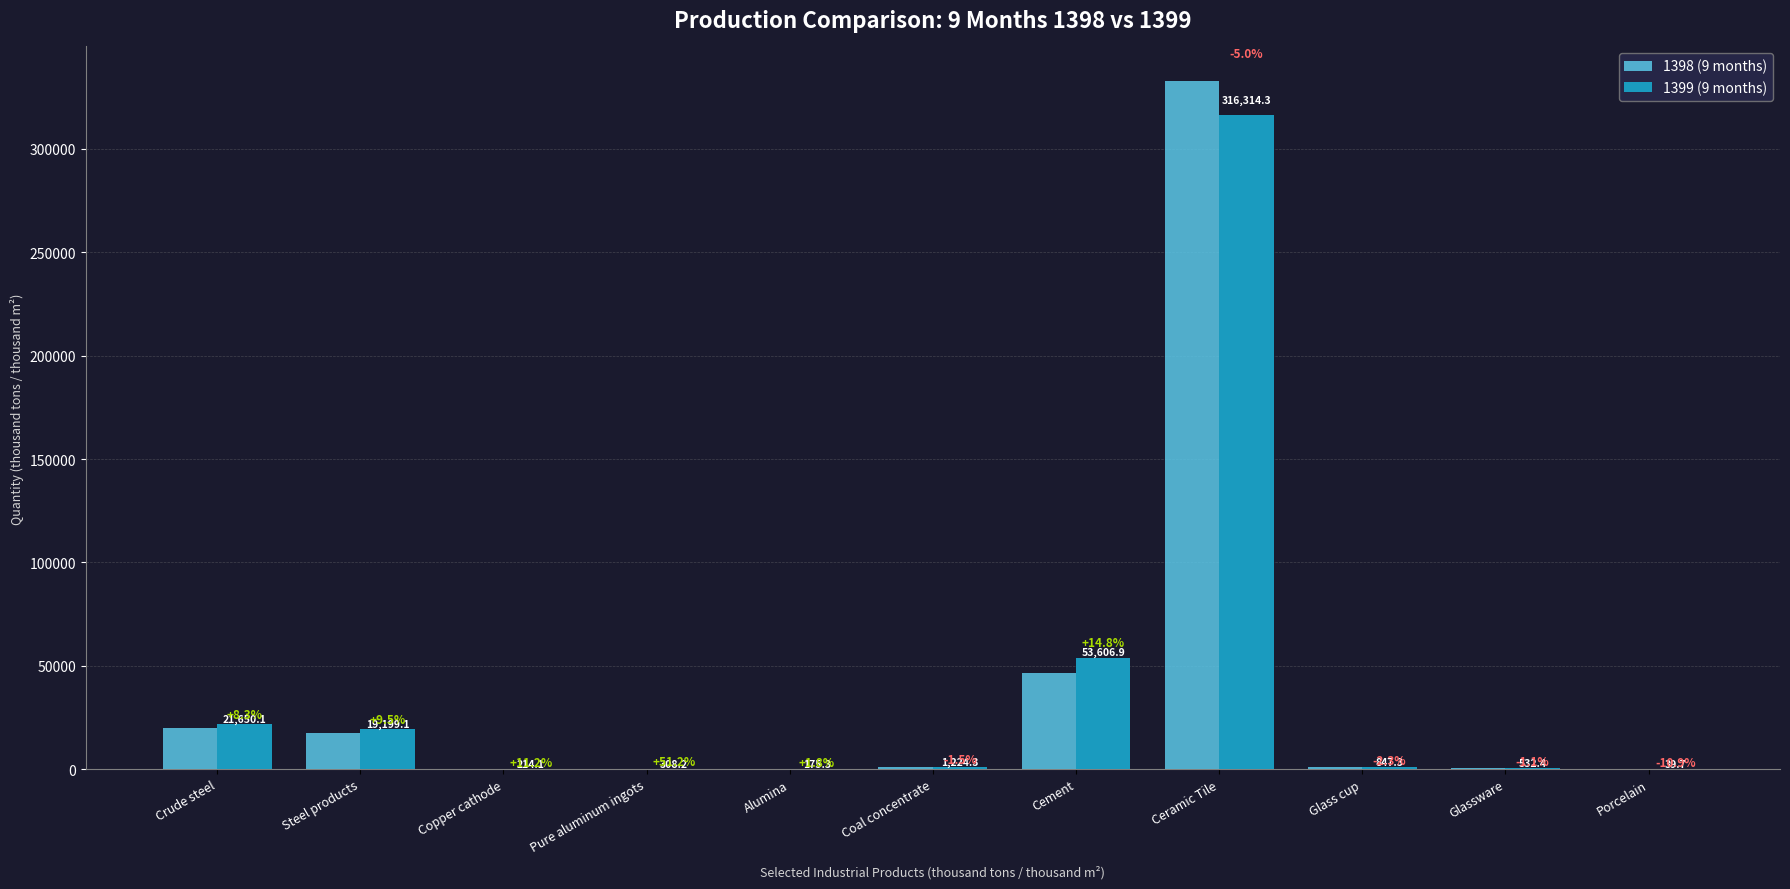

The 1398 (9 months) series shows 44.6 at Porcelain. True or false?

True